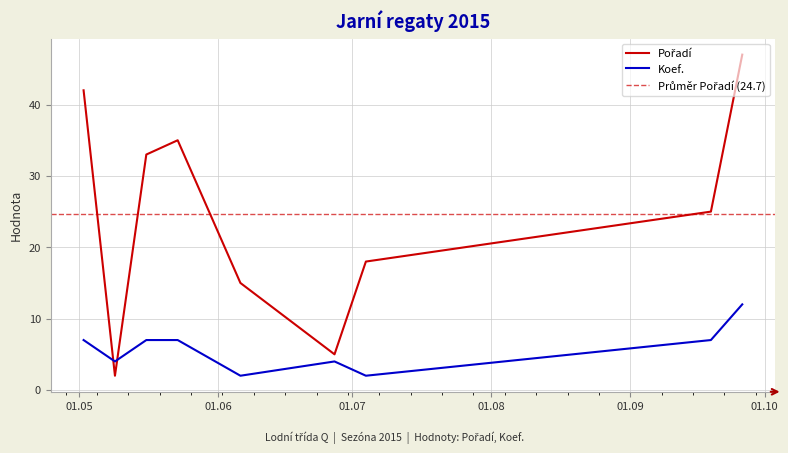

How many interior local peaks does the Pořadí series have?

1